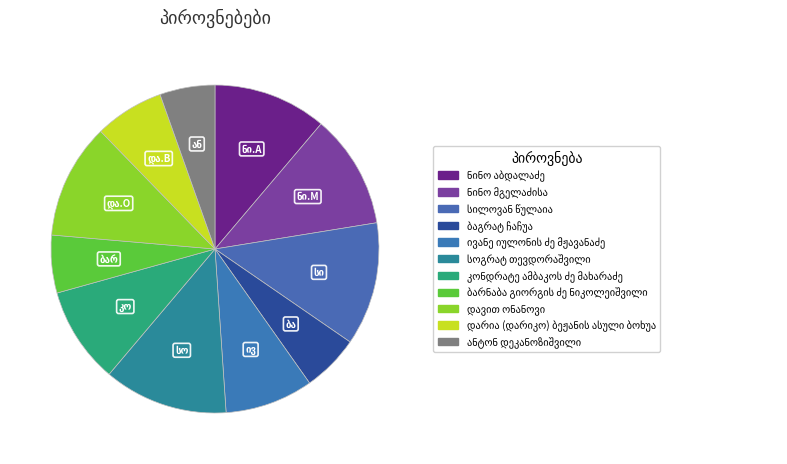

Between ანტონ დეკანოზიშვილი and ივანე იულონის ძე მჟავანაძე, which is larger?

ივანე იულონის ძე მჟავანაძე